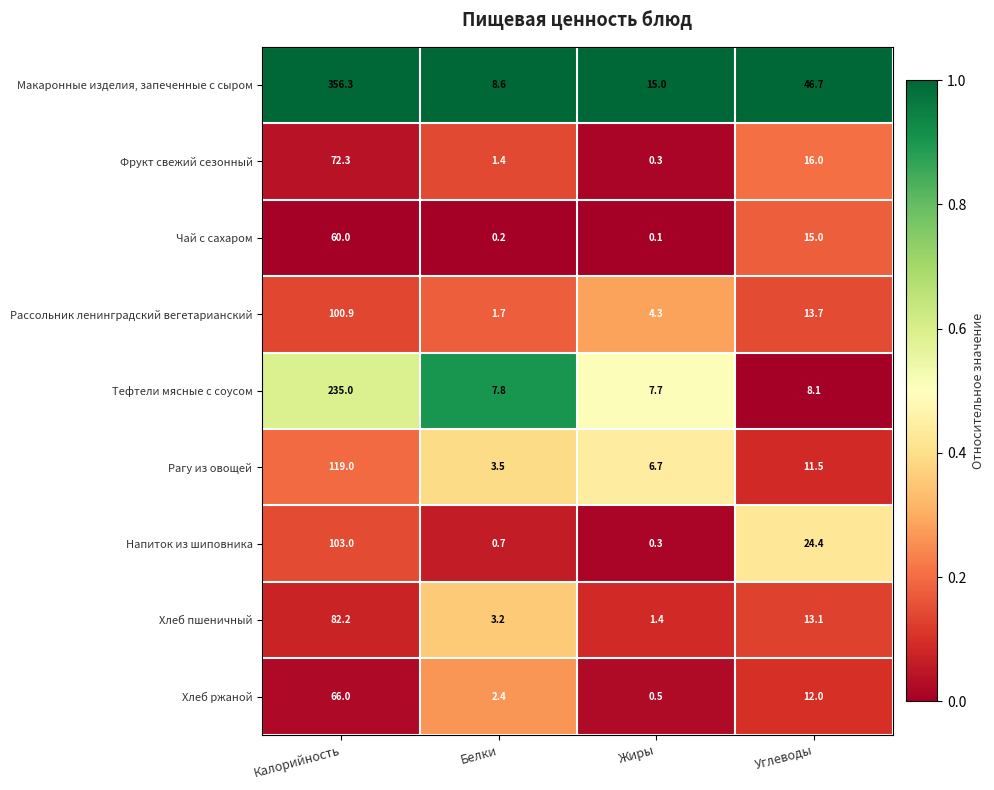

Count the number of data series in this chart.

9